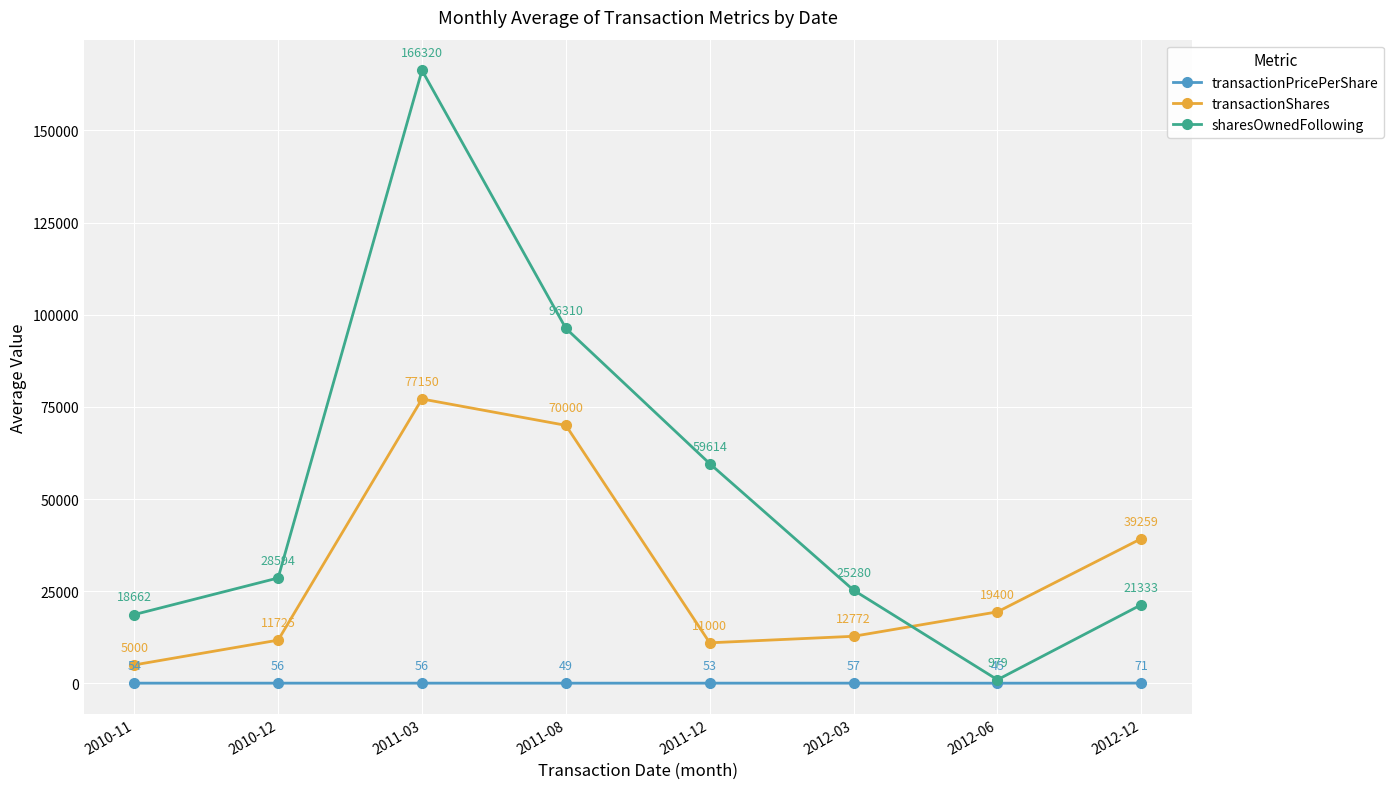

At which category does transactionShares reach its first local peak?

2011-03